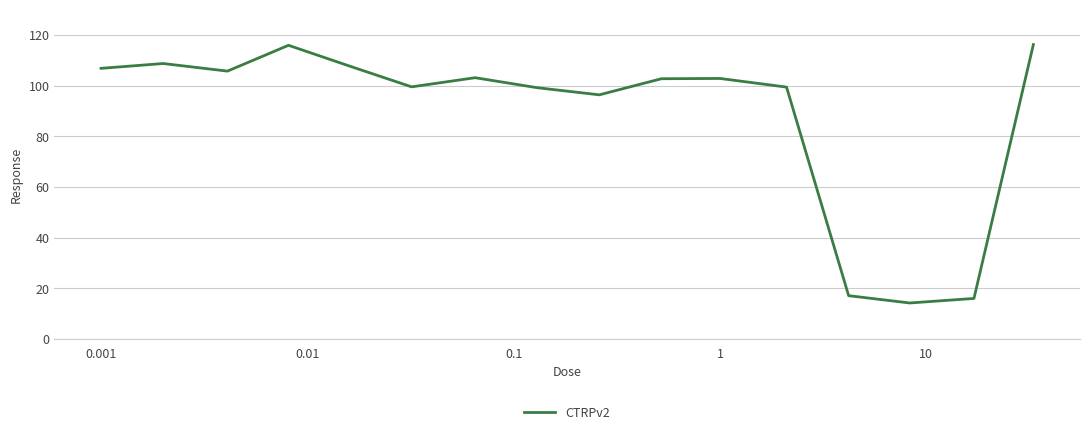

What is the maximum value shown in the chart?

116.3